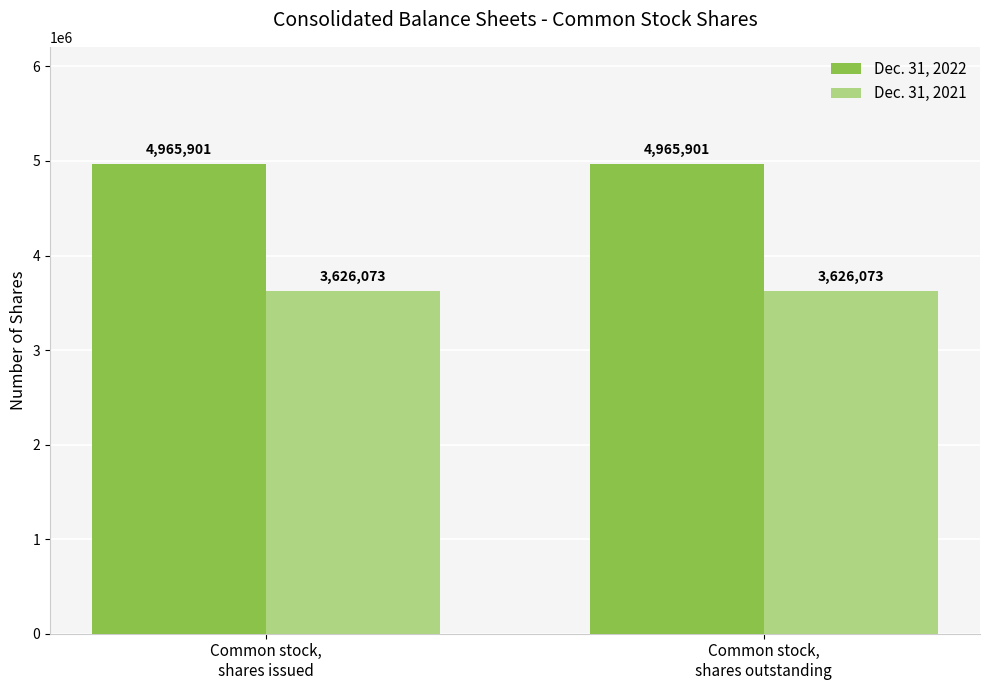

Reading right to left, list all the values displayed in this chart.

Dec. 31, 2022: Common stock,
shares outstanding=4965901	Common stock,
shares issued=4965901
Dec. 31, 2021: Common stock,
shares outstanding=3626073	Common stock,
shares issued=3626073